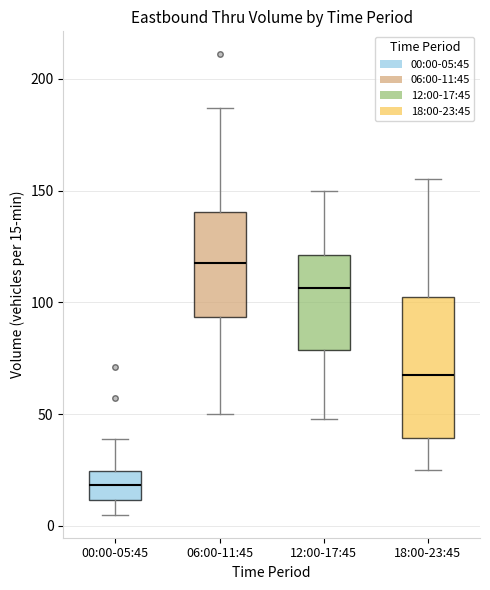

Reading left to right, transcribe this box plot: for each box, give where its median line is, the range the box spans, and where its two whiskers end, as read against the y-axis. The values are not printed on the chart, so give them approximately, as read against the axis.

00:00-05:45: median 20, box 10 to 25, whiskers 5 to 40
06:00-11:45: median 120, box 95 to 140, whiskers 50 to 185
12:00-17:45: median 105, box 80 to 120, whiskers 50 to 150
18:00-23:45: median 70, box 40 to 105, whiskers 25 to 155